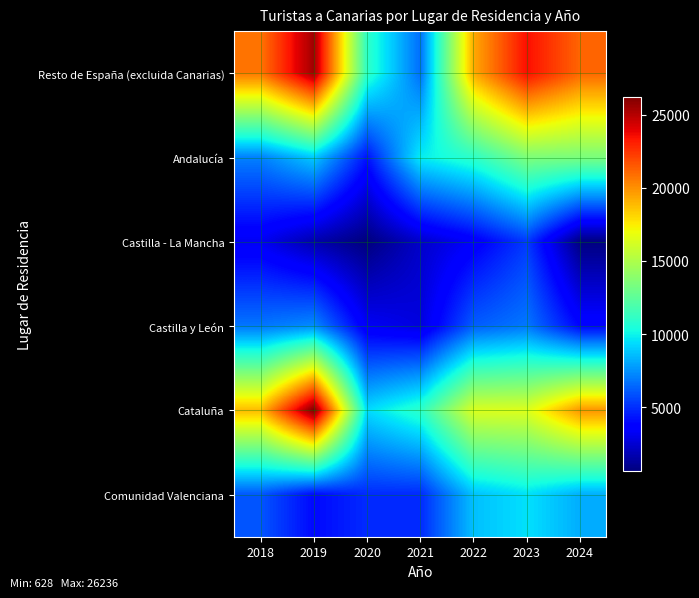

Reading right to left, list all the values displayed in this chart.

Resto de España (excluida Canarias): 2024=21135	2023=23515	2022=19317	2021=6596	2020=11034	2019=25464	2018=20757
Andalucía: 2024=13382	2023=13500	2022=10997	2021=9788	2020=4304	2019=8921	2018=7082
Castilla - La Mancha: 2024=692	2023=5277	2022=3502	2021=2319	2020=628	2019=1676	2018=3222
Castilla y León: 2024=3879	2023=6850	2022=6182	2021=2772	2020=3316	2019=7346	2018=6800
Cataluña: 2024=19884	2023=16458	2022=16393	2021=10964	2020=9343	2019=26236	2018=18843
Comunidad Valenciana: 2024=8200	2023=9500	2022=8668	2021=4884	2020=4909	2019=4030	2018=5995